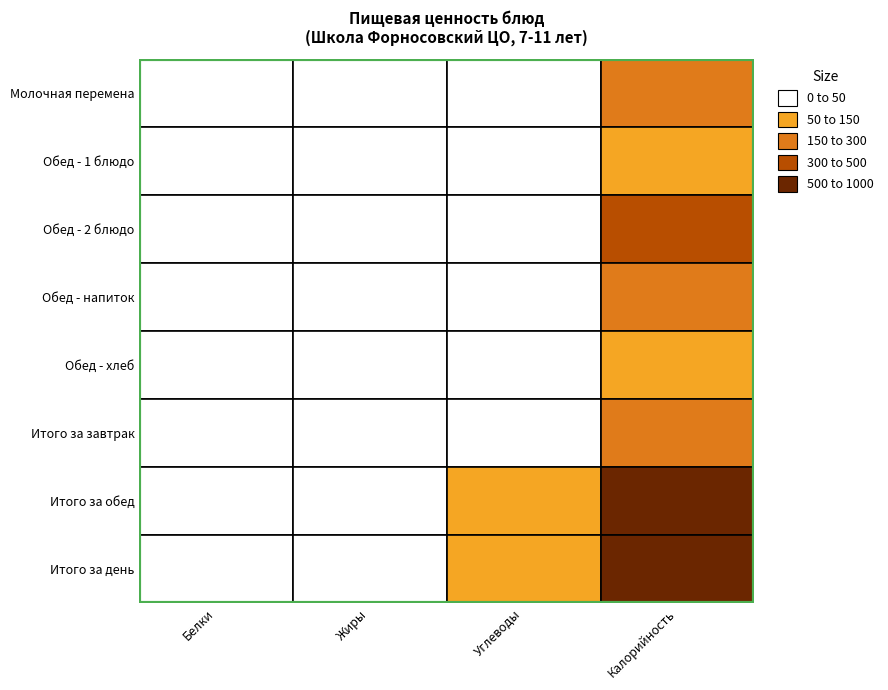

Which series has the largest total across all categories?

Итого за день